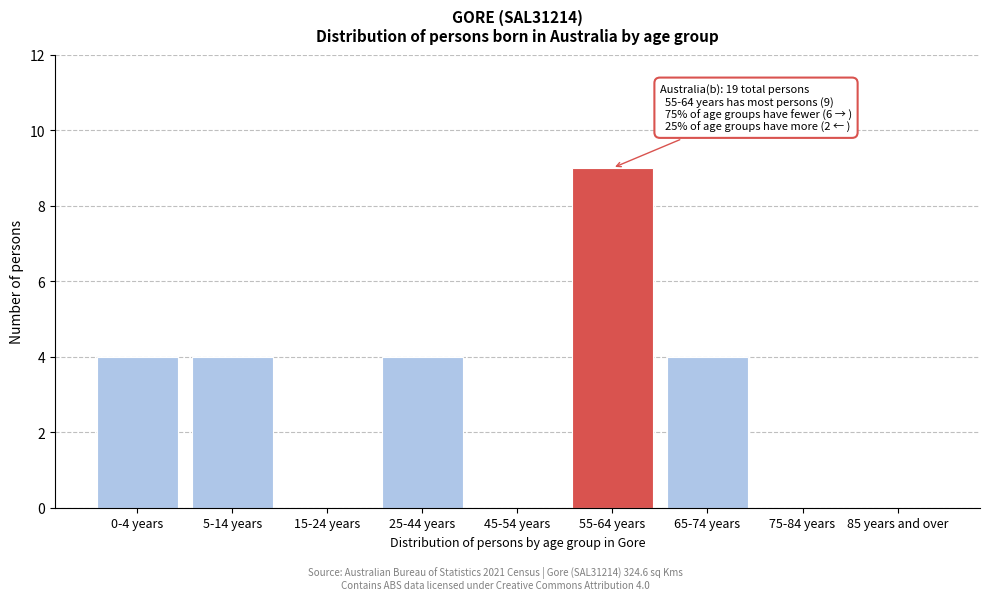

Reading left to right, extract all data points from this chart.

0-4 years=4	5-14 years=4	15-24 years=0	25-44 years=4	45-54 years=0	55-64 years=9	65-74 years=4	75-84 years=0	85 years and over=0